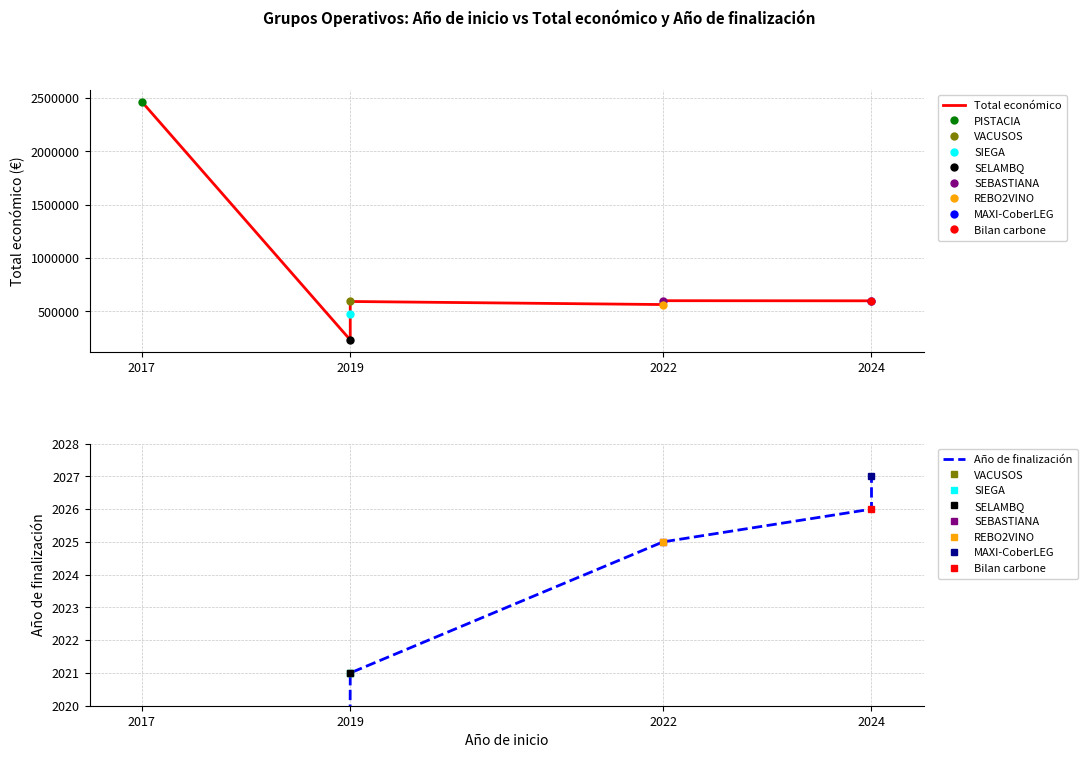

What is the value of the Año de finalización point at the 3rd from the left?

2021